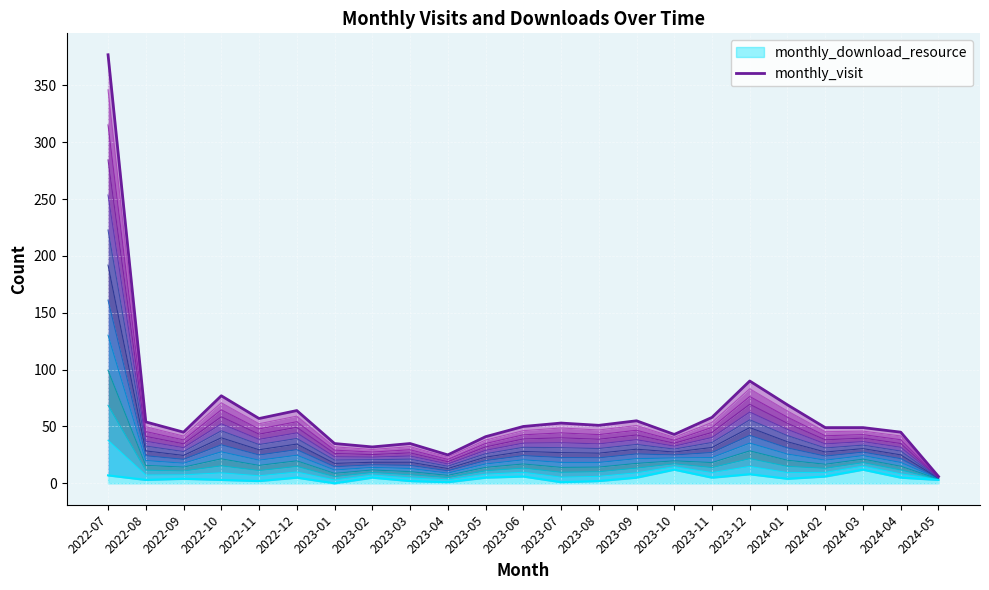

Between 2022-12 and 2023-08, which series saw the biggest shift?

monthly_visit